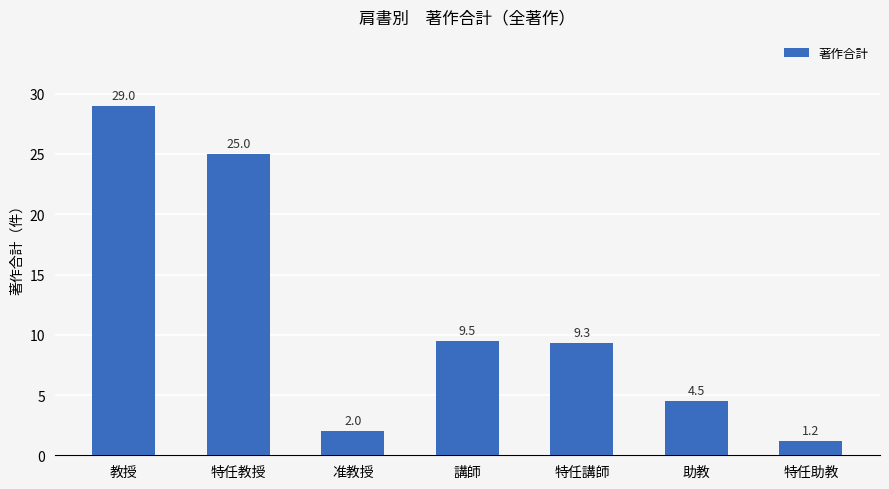

The value at 教授 is 17.4. True or false?

False